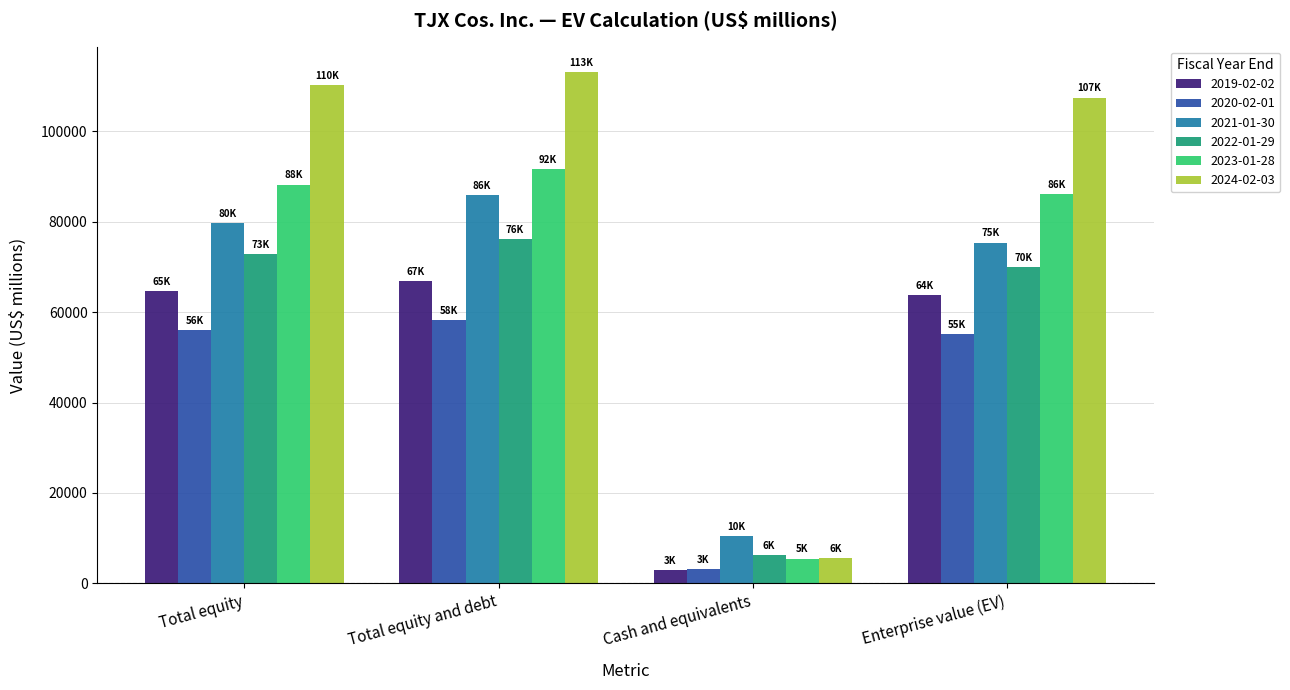

At which label is 2020-02-01 closest to 30753?

Enterprise value (EV)